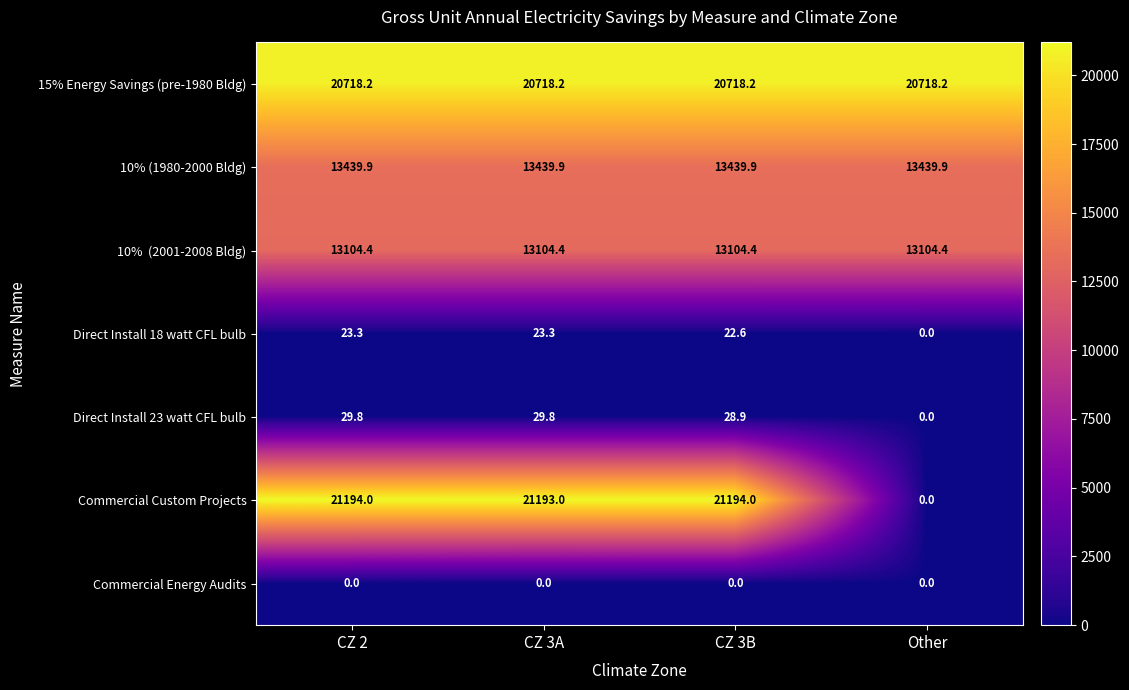

What is the sum of all Direct Install 18 watt CFL bulb values?

69.2